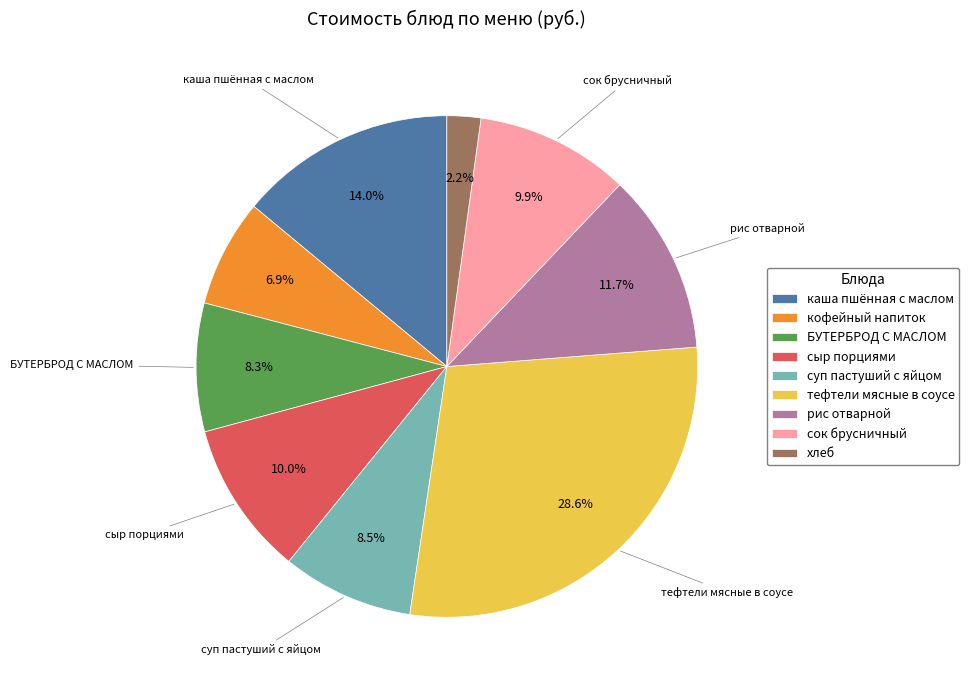

To the nearest percent, what is the average slice percentage?

11%